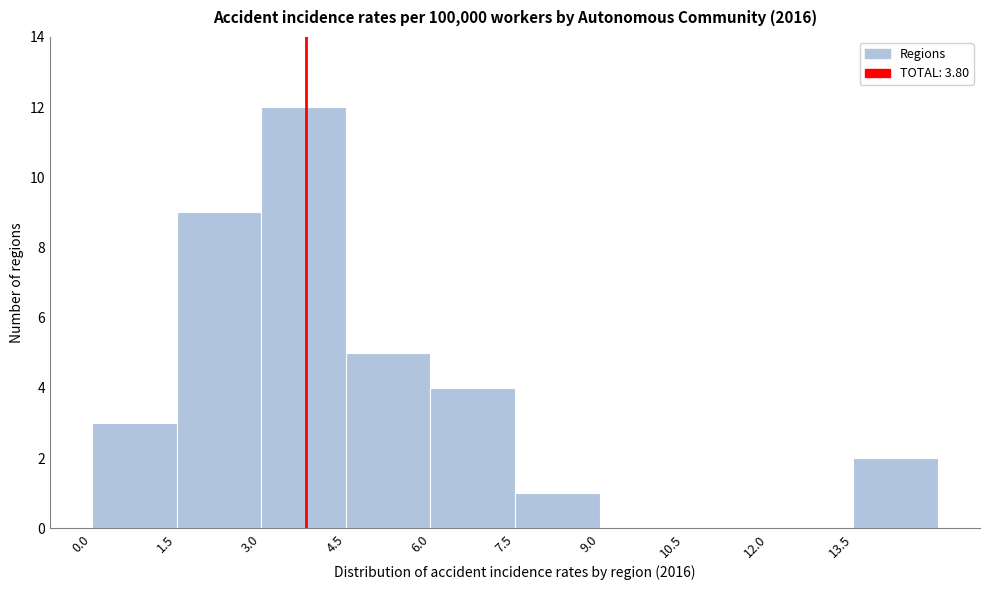

Reading left to right, list every bar in this chart as the range it spans on the x-axis followed by its height. Neither the bar edges nor the heights are printed on the chart, so give them approximately, as read against the axes.

0.0 to 1.5: 3
1.5 to 3.0: 9
3.0 to 4.5: 12
4.5 to 6.0: 5
6.0 to 7.5: 4
7.5 to 9.0: 1
9.0 to 10.5: 0
10.5 to 12.0: 0
12.0 to 13.5: 0
13.5 to 15.0: 2